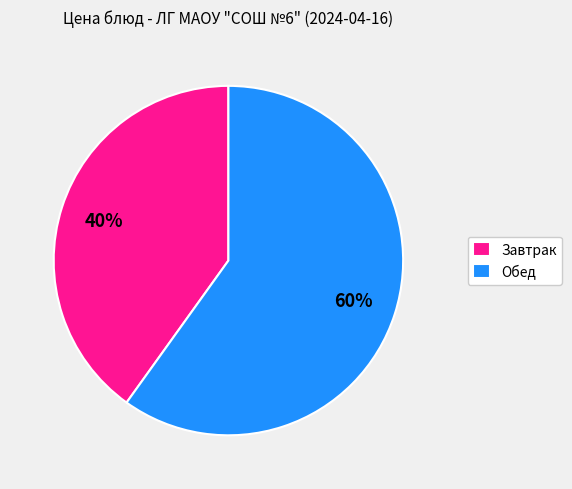

Rank the categories by value from lowest to highest.

Завтрак, Обед